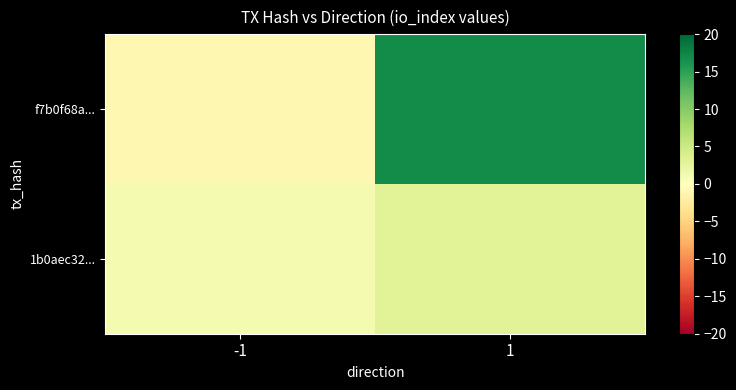

Reading left to right, extract all data points from this chart.

f7b0f68a...: -1=-1	1=17
1b0aec32...: -1=1	1=3